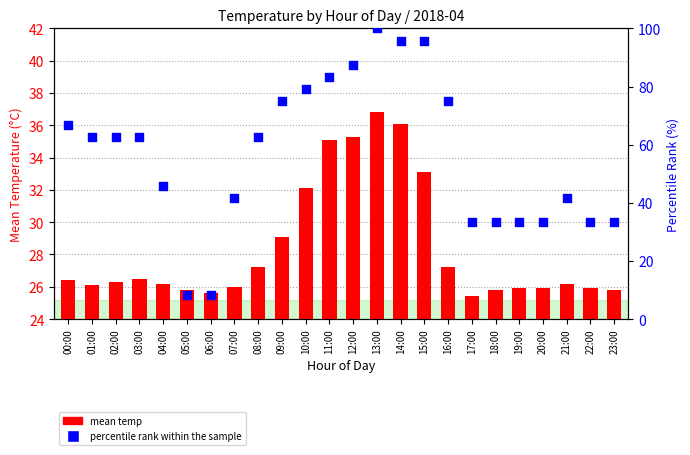

Is the value of percentile rank within the sample at 19:00 greater than the value of mean temp at 20:00?

Yes